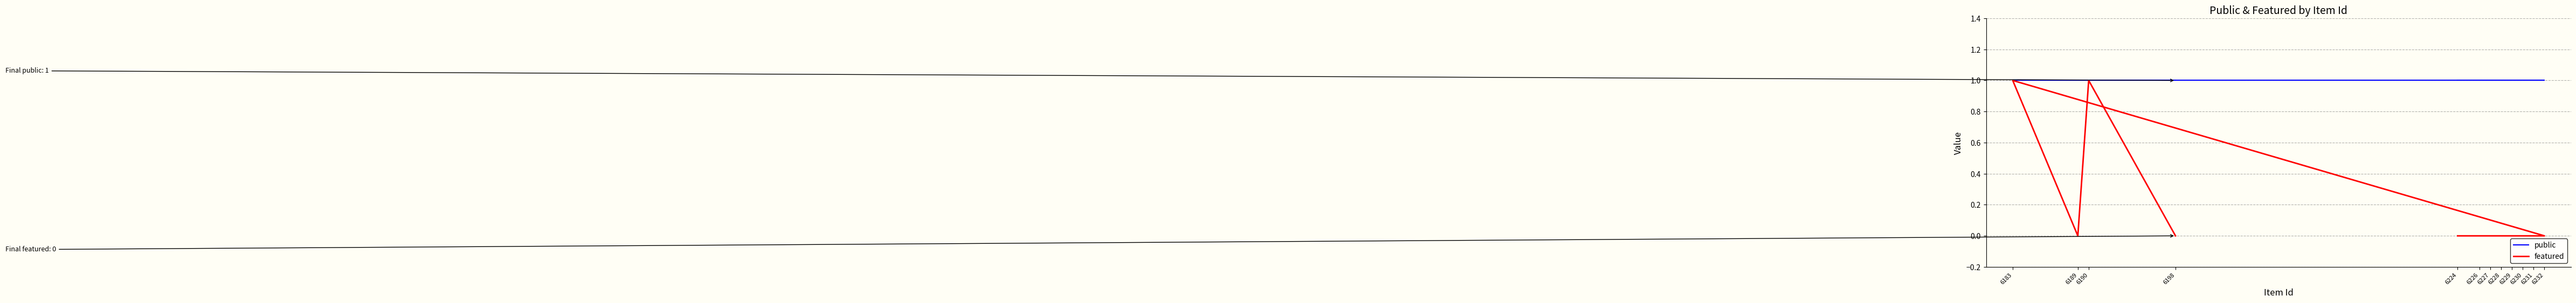

At which category does featured reach its first local peak?

6183